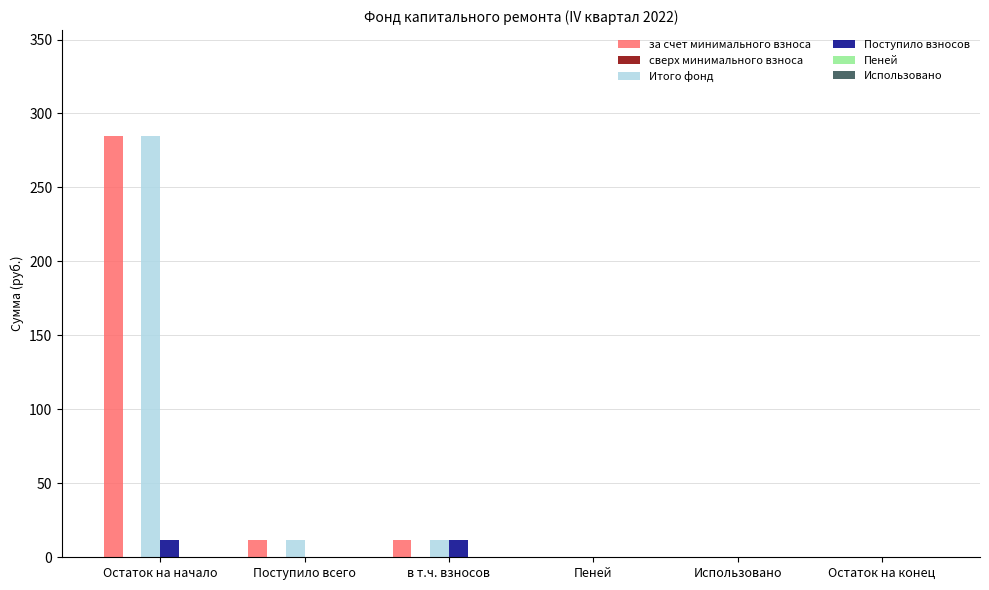

Are the bars horizontal?

No